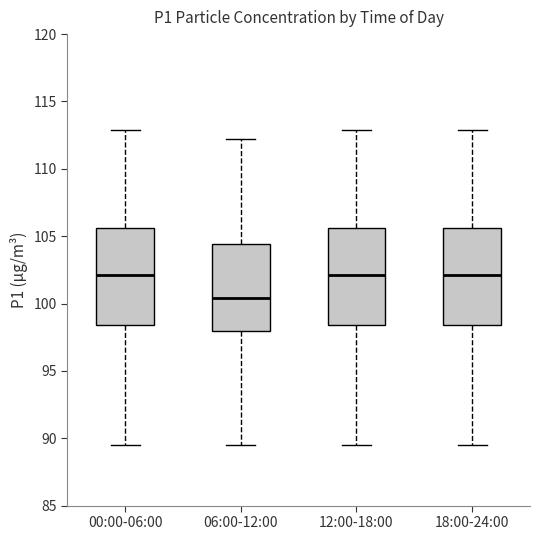

Where does the upper whisker of the box for 00:00-06:00 end on the y-axis? The values are not printed on the chart, so give them approximately, as read against the axis.

113.0